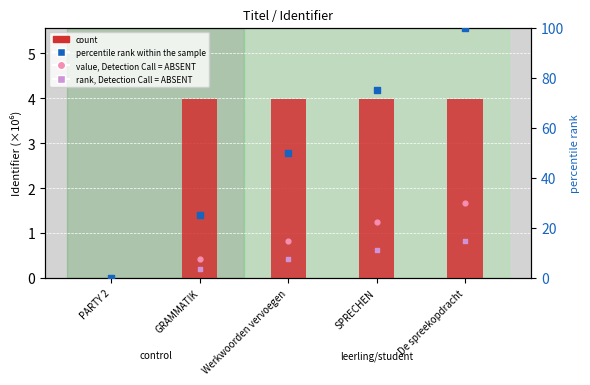

Is the value of value, Detection Call = ABSENT at Werkwoorden vervoegen greater than the value of count at PARTY 2?

Yes